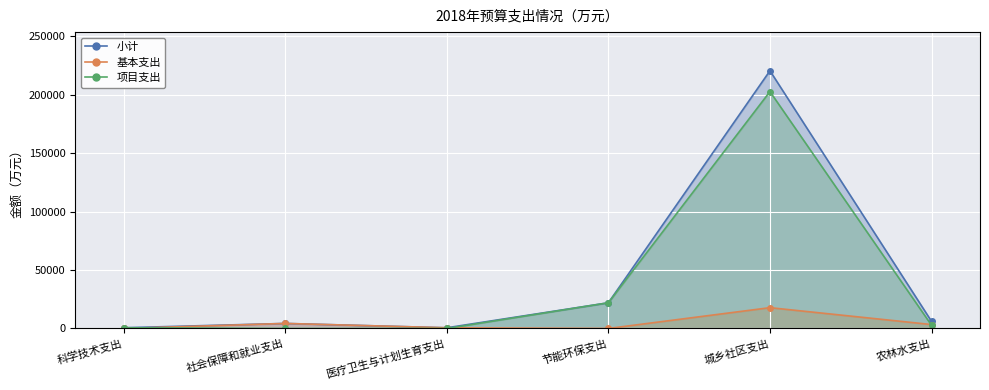

At which category is the sum across all series the highest?

城乡社区支出